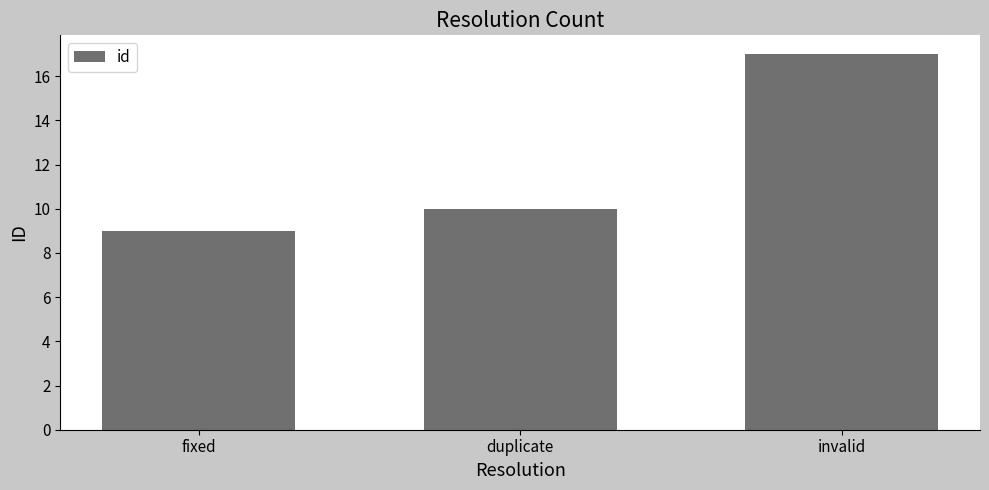

How many bars are there in total?

3